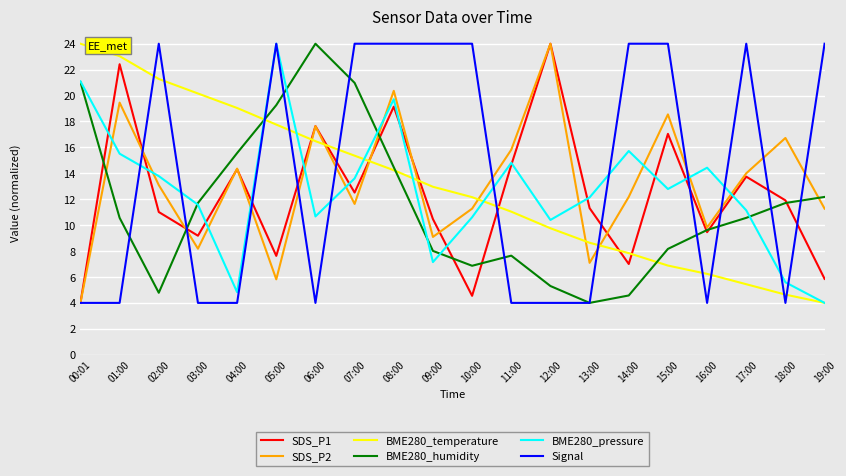

Is the value of SDS_P1 at 09:00 greater than the value of BME280_temperature at 13:00?

Yes